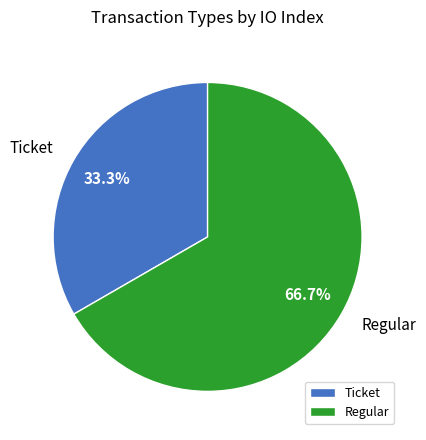

What is the largest slice in the pie chart?

Regular